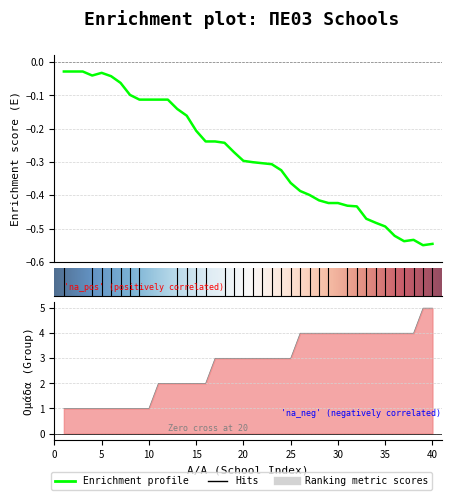

What is the sum of the values at 24 and 20?

6